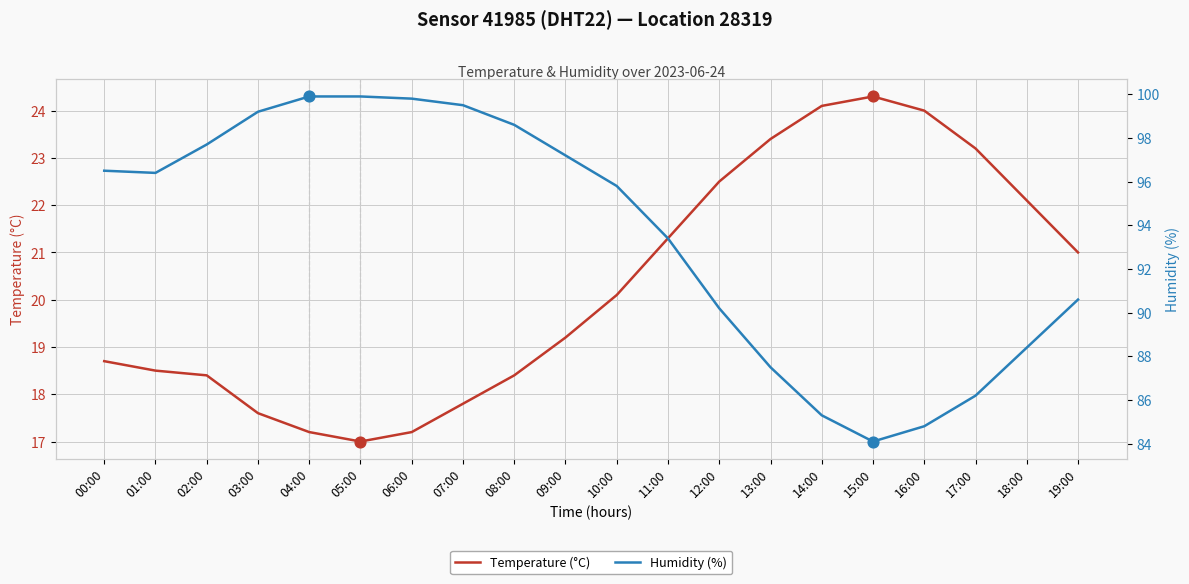

At which category is the sum across all series the highest?

07:00